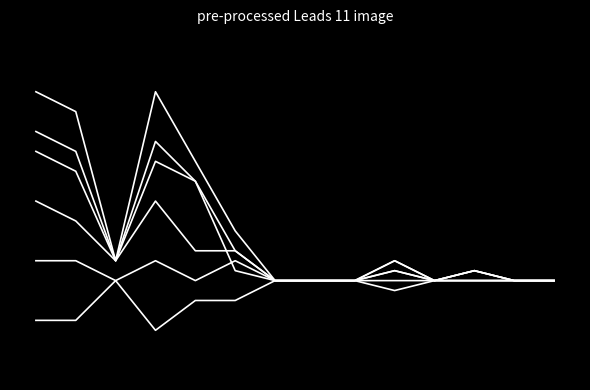

Does the chart display data point markers on the line(s)?

No